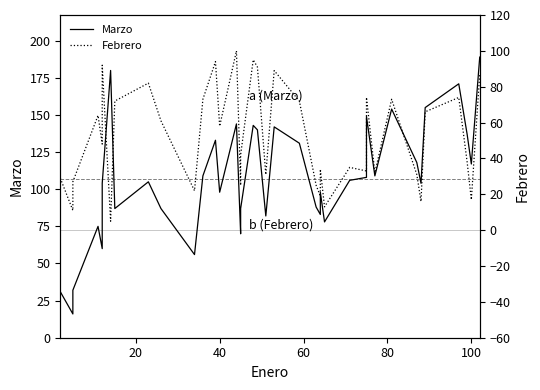

Reading right to left, extract all data points from this chart.

Marzo: 189	117	137	171	155	104	118	154	109	149	108	106	78	98	83	88	131	142	82	140	143	87	81	70	144	98	133	109	56	87	105	87	180	104	60	75	32	16	31
Febrero: 87	17	38	74	66	16	31	73	32	74	33	35	13	34	19	25	72	89	31	91	95	42	36	25	100	58	94	73	22	61	82	72	5	92	48	64	27	11	29